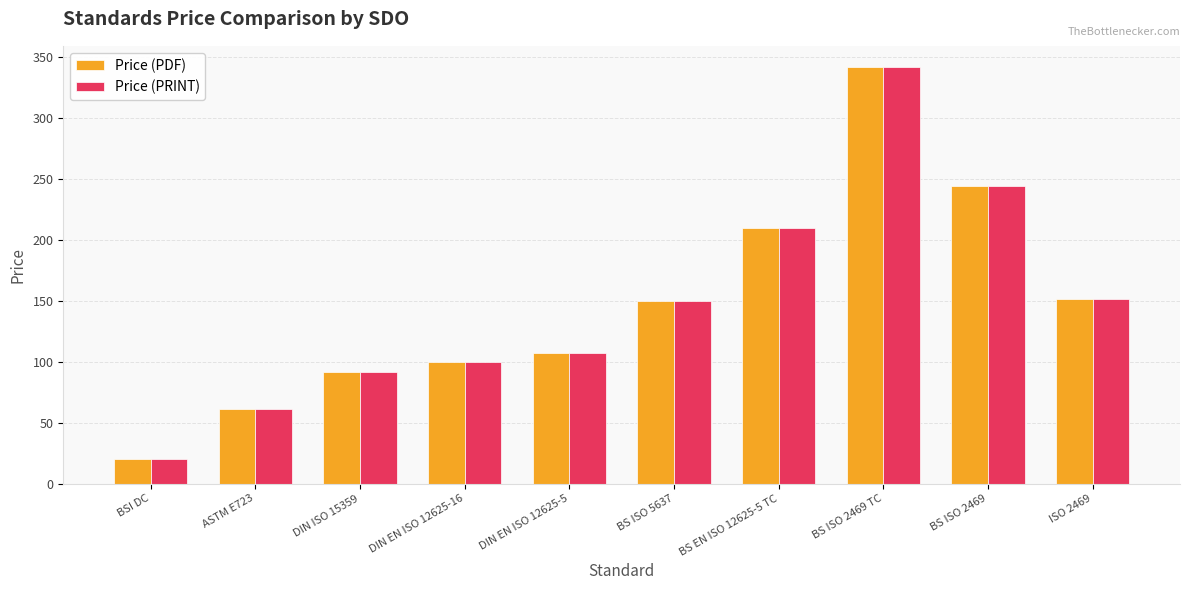

At how many categories does at least one series exceed 141?

5